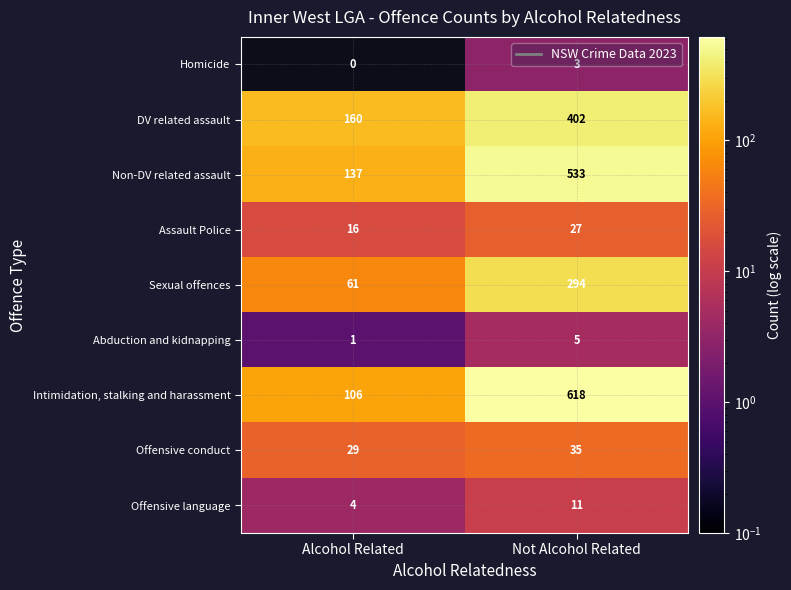

What is the greatest value displayed?

618